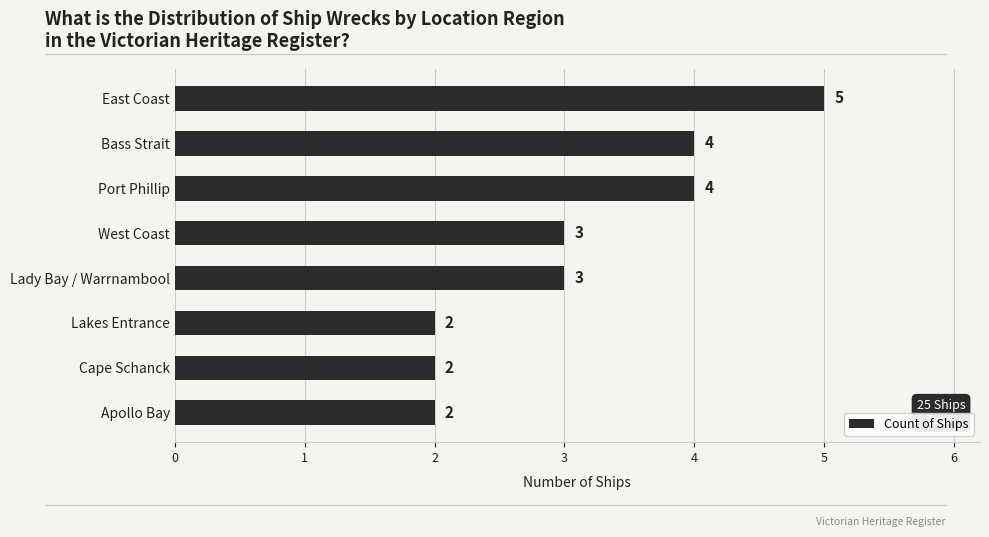

The chart shows a value of 5 at East Coast. True or false?

True